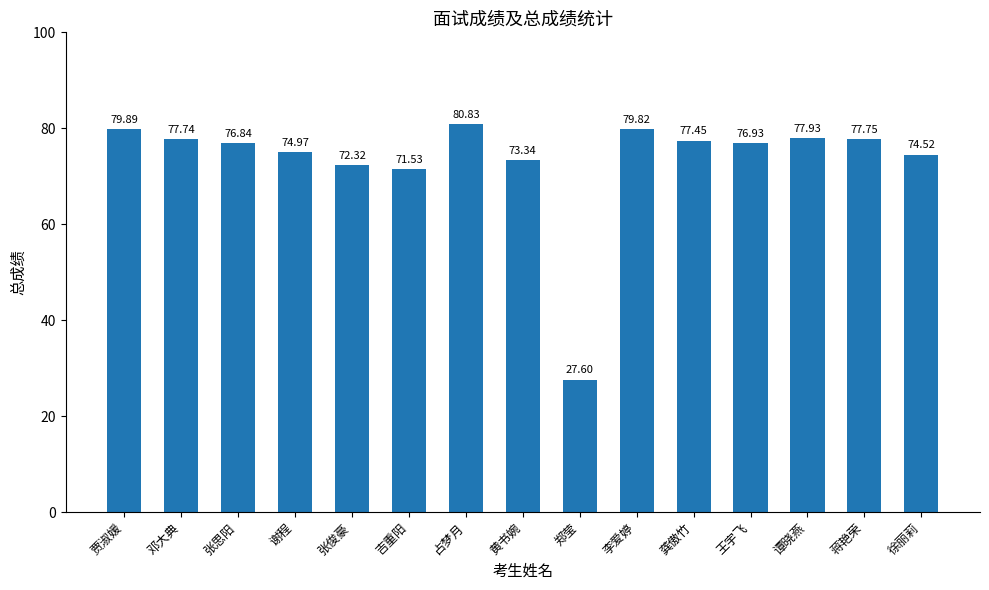

Where does the data first go above 76?

贾淑媛